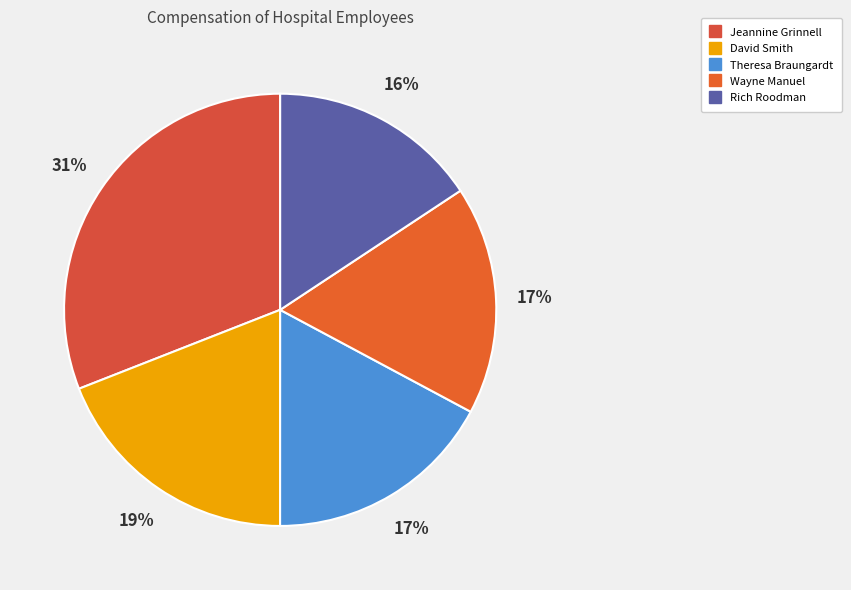

What is the total percentage of Rich Roodman and Wayne Manuel?

32.8%